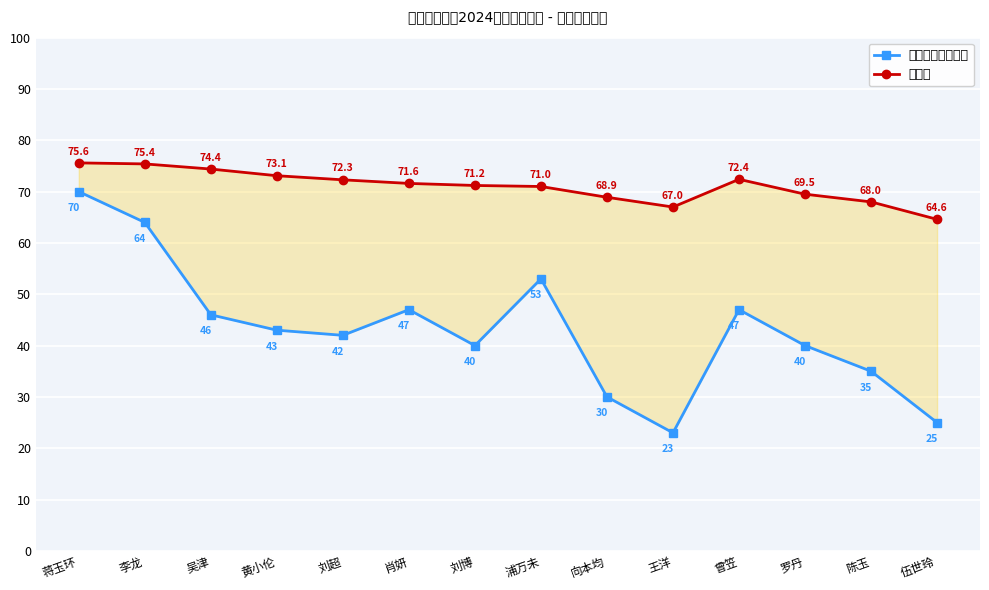

What is the difference between the maximum and minimum values in the 总成绩 series?

11.0